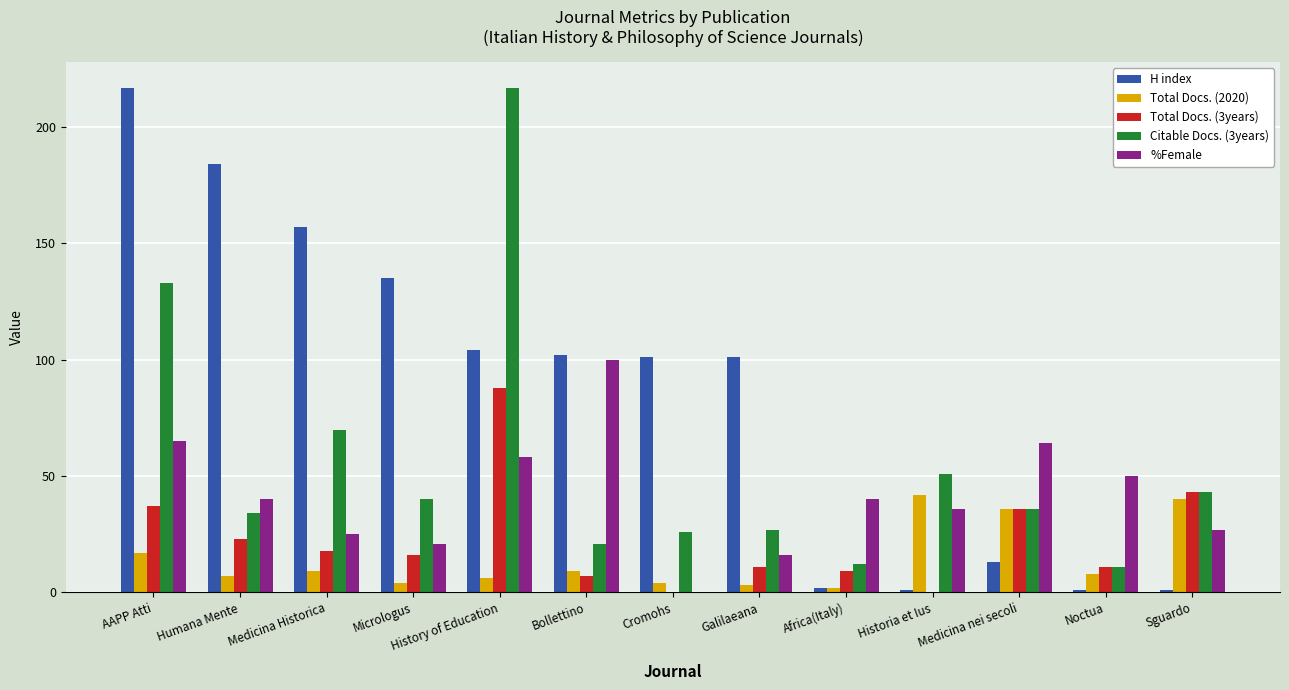

What is the maximum value for %Female?

100